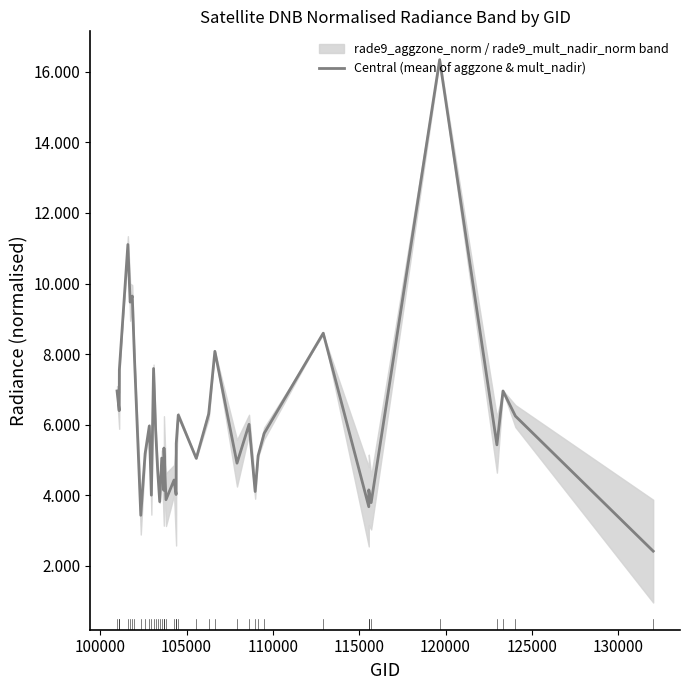

What is the difference between the maximum and minimum values?

13.9